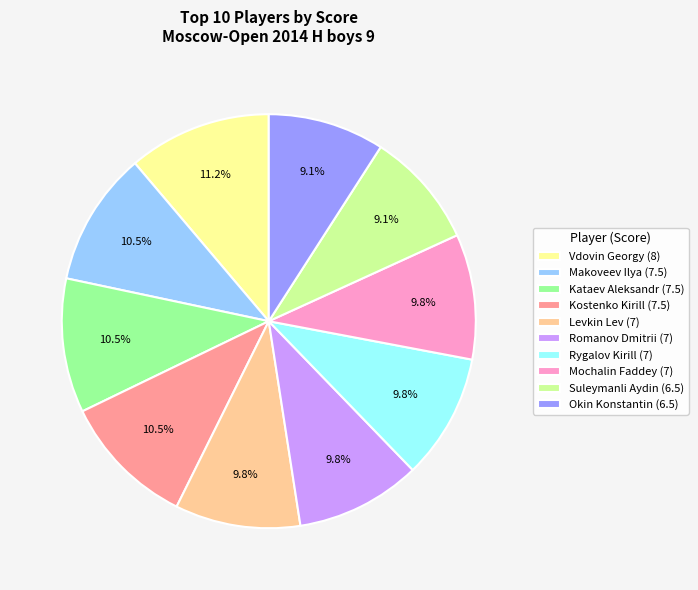

Which has a higher value, Rygalov Kirill (7) or Kostenko Kirill (7.5)?

Kostenko Kirill (7.5)